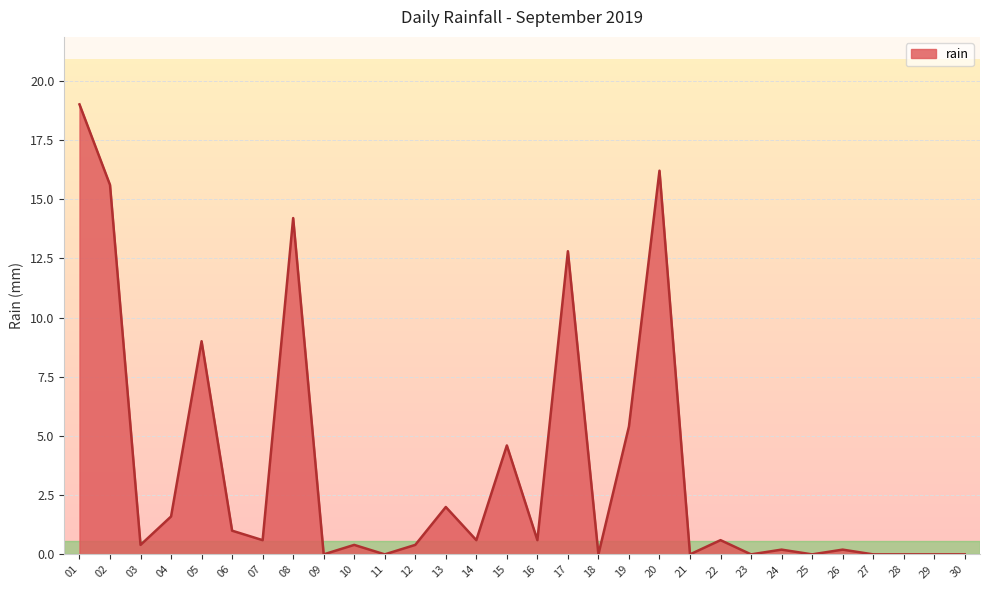

True or false: the data shows 5.8 at 28.

False